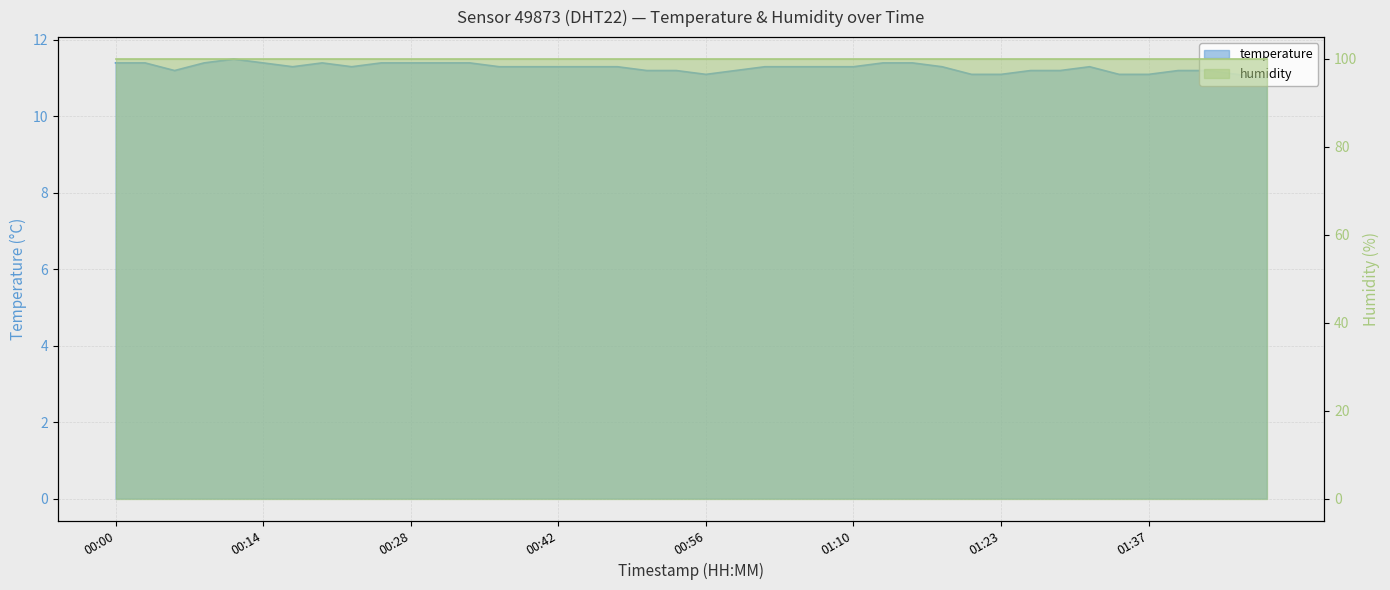

Reading left to right, extract all data points from this chart.

00:00=11.4	00:03=11.4	00:06=11.2	00:09=11.4	00:11=11.5	00:14=11.4	00:17=11.3	00:20=11.4	00:23=11.3	00:25=11.4	00:28=11.4	00:31=11.4	00:34=11.4	00:37=11.3	00:39=11.3	00:42=11.3	00:45=11.3	00:48=11.3	00:50=11.2	00:53=11.2	00:56=11.1	00:59=11.2	01:01=11.3	01:04=11.3	01:07=11.3	01:10=11.3	01:12=11.4	01:15=11.4	01:18=11.3	01:21=11.1	01:23=11.1	01:26=11.2	01:29=11.2	01:32=11.3	01:35=11.1	01:37=11.1	01:40=11.2	01:43=11.2	01:46=11.1	01:48=11.0